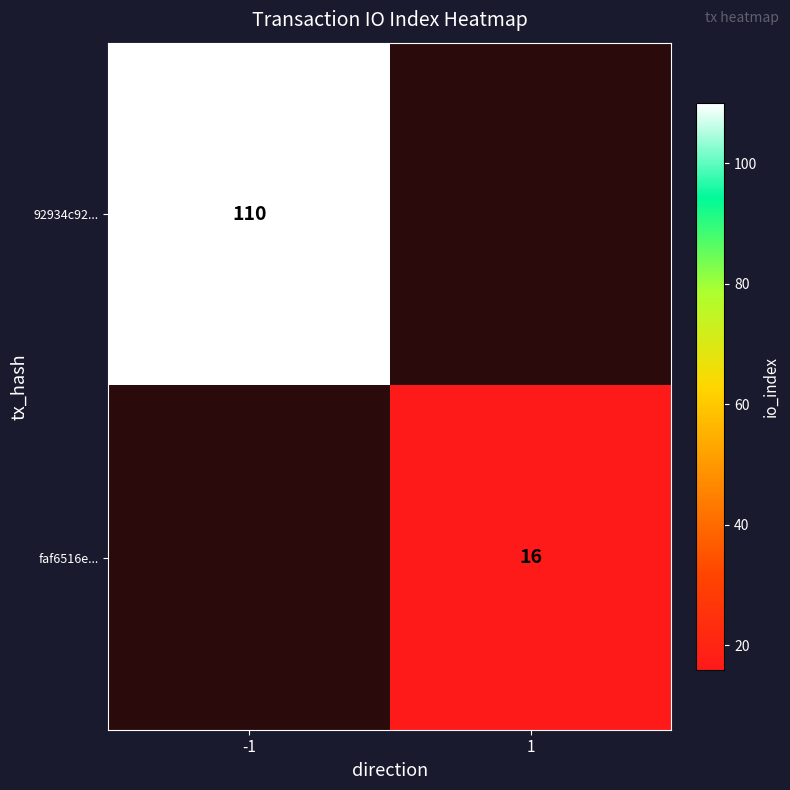

At how many categories does at least one series exceed 53?

1